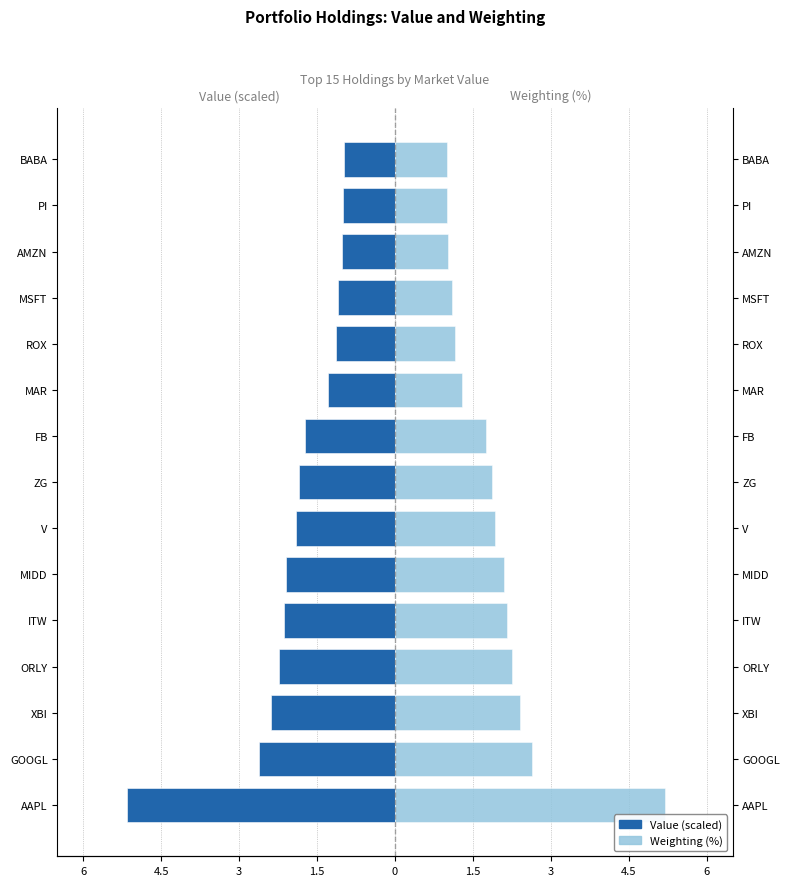

What is the difference between the Weighting (%) values at MAR and MSFT?

0.2